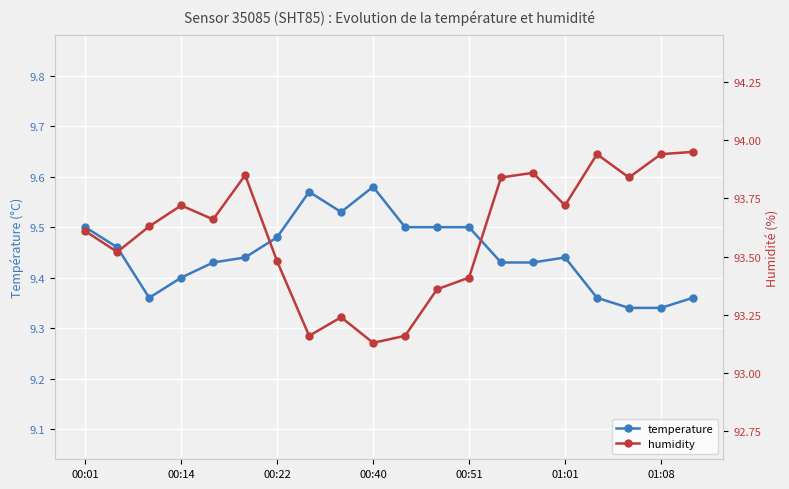

Rank the series at 00:22 from lowest to highest value.

temperature, humidity